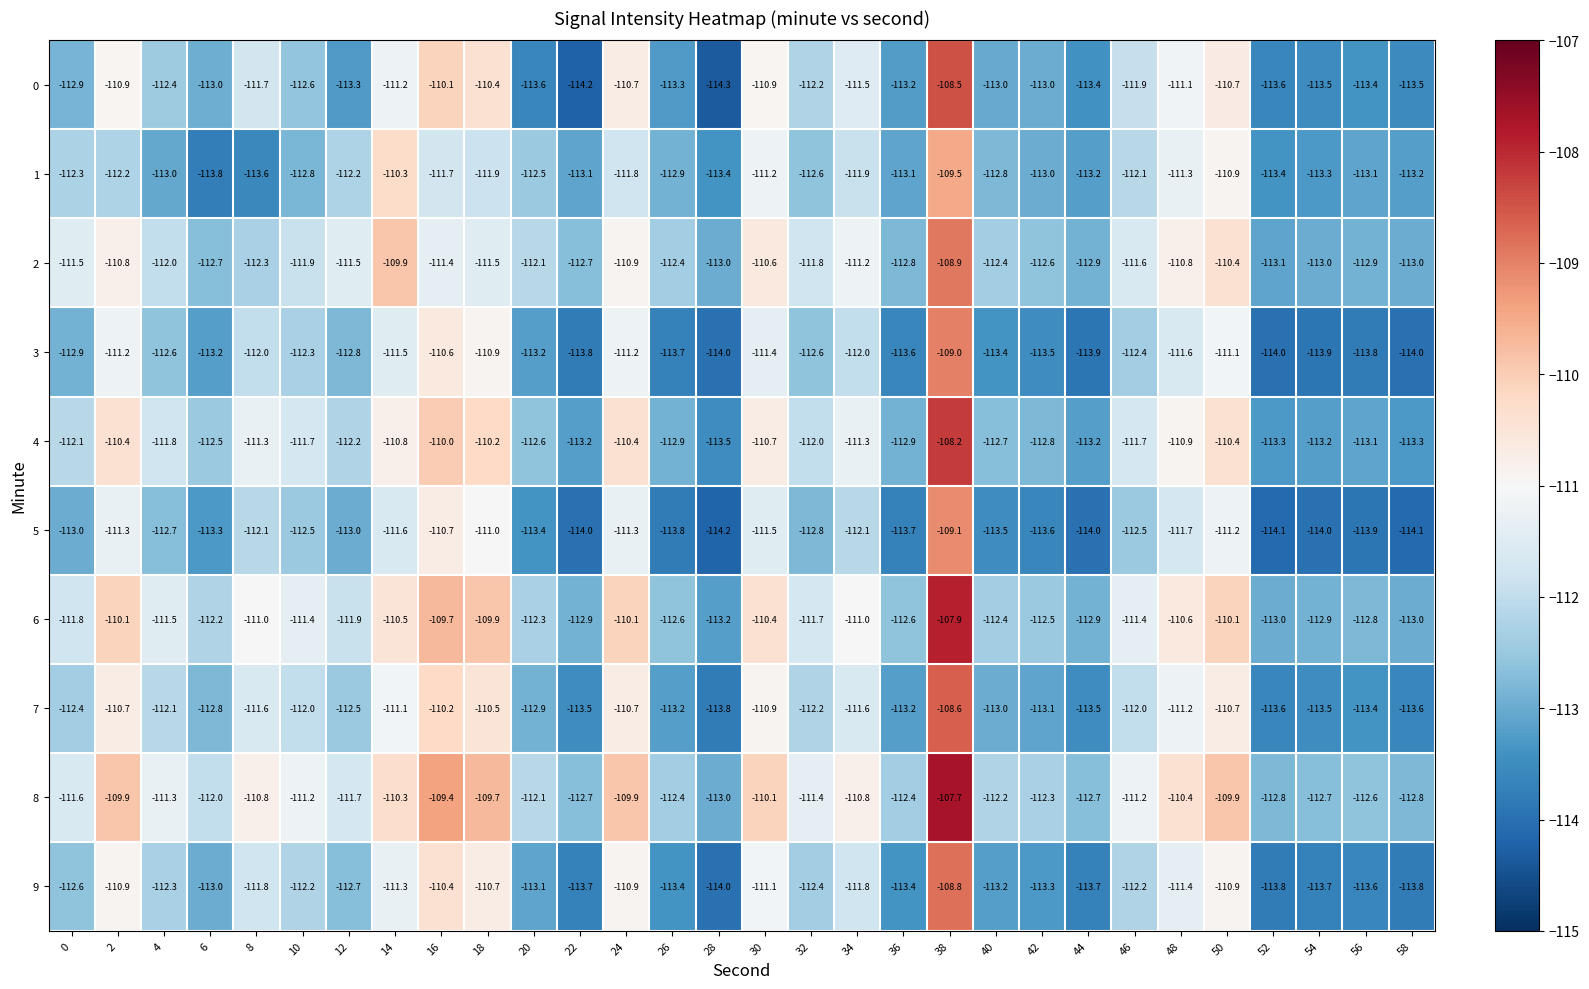

What is the spread (max minus min) of values at 48?

1.3